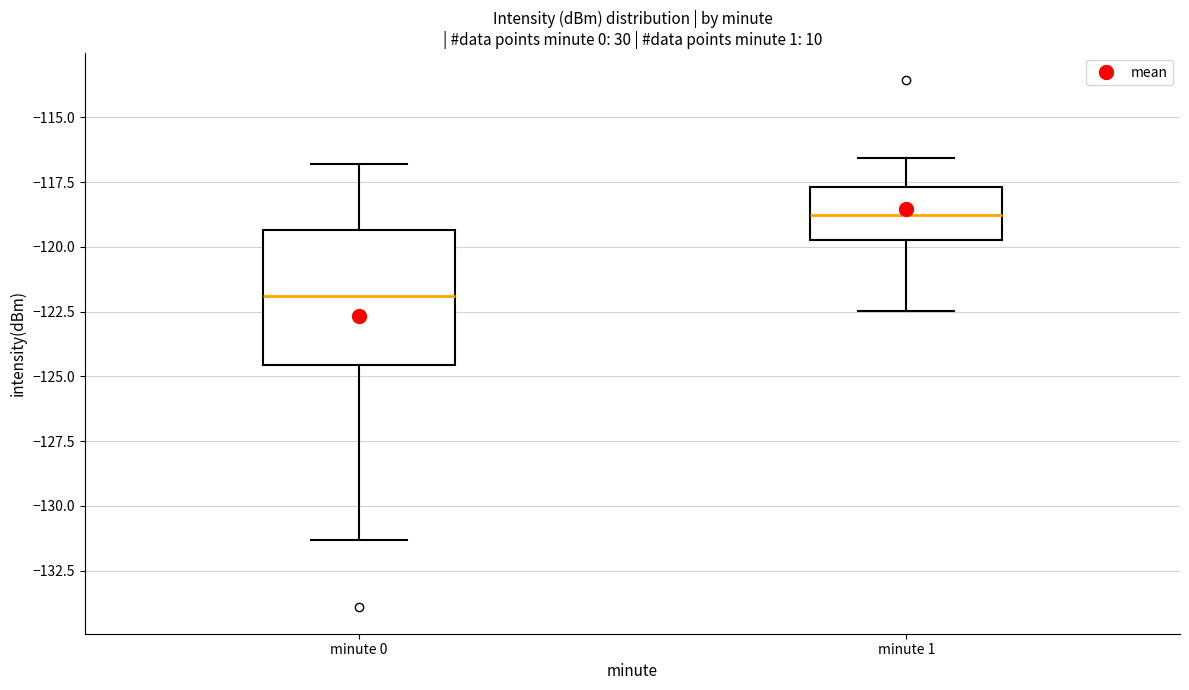

Reading left to right, transcribe this box plot: for each box, give where its median line is, the range the box spans, and where its two whiskers end, as read against the y-axis. The values are not printed on the chart, so give them approximately, as read against the axis.

minute 0: median -122.0, box -124.5 to -119.5, whiskers -131.5 to -117.0
minute 1: median -119.0, box -119.5 to -117.5, whiskers -122.5 to -116.5